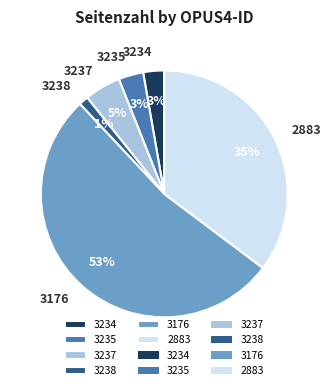

Is there a majority slice in this chart?

Yes